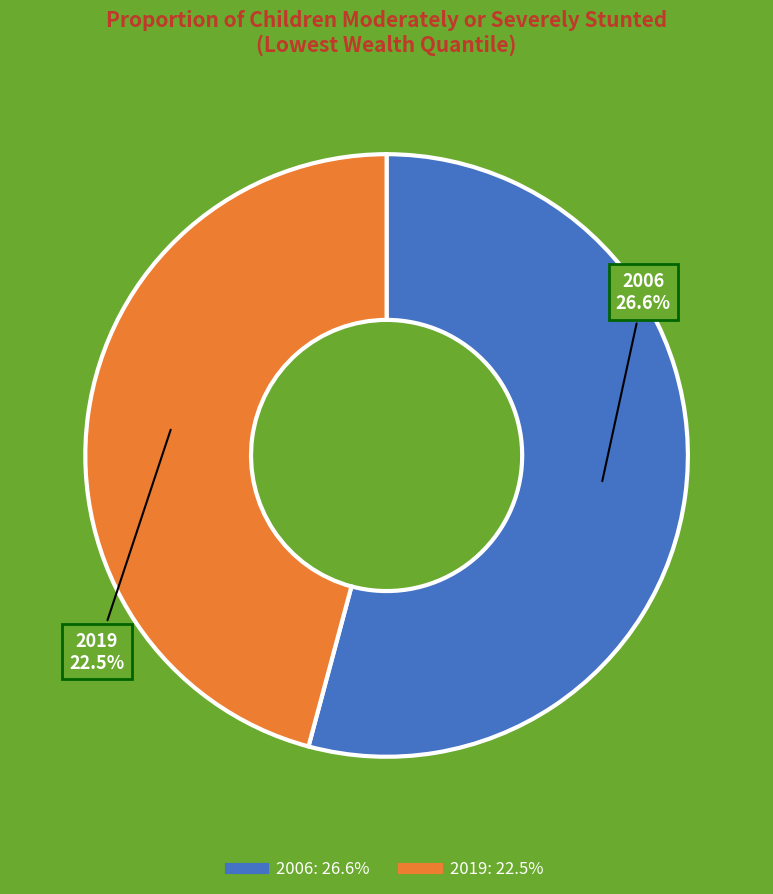

Count the number of slices in the pie.

2